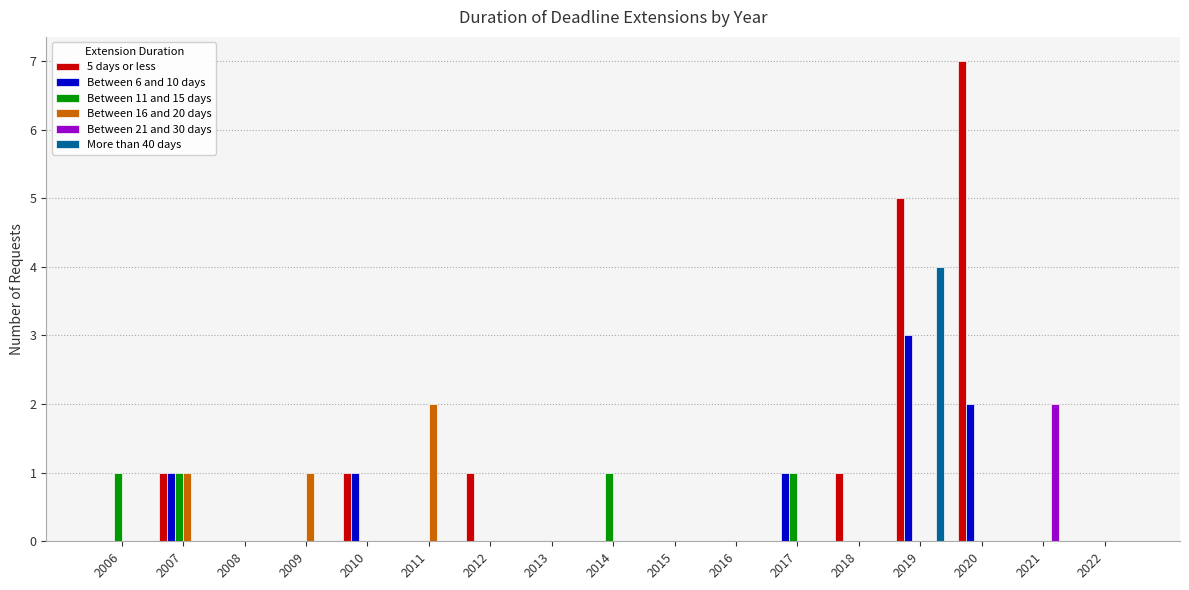

Are the bars horizontal?

No